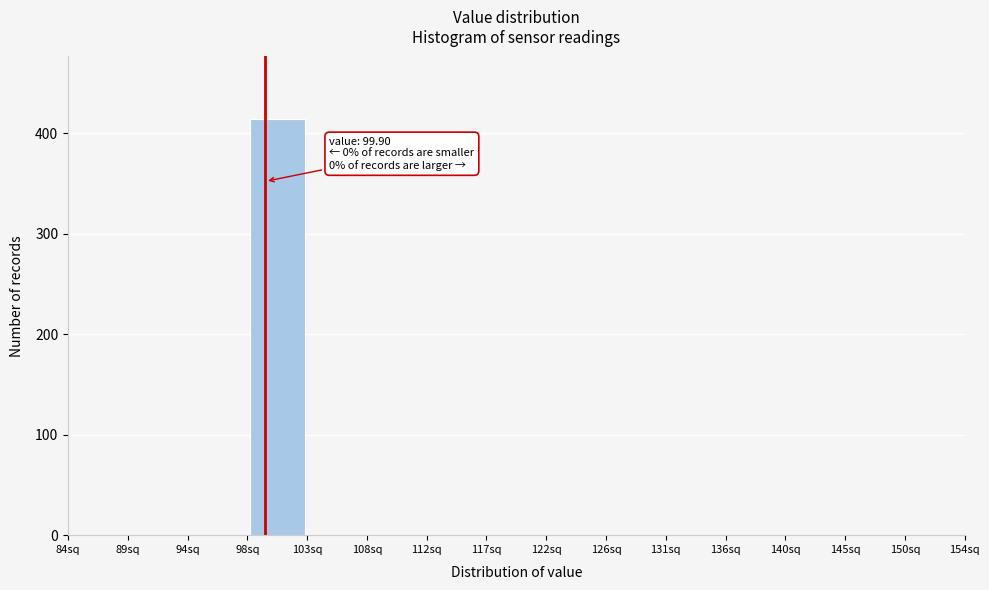

Over which range of the x-axis is the bar tallest?

98.5 to 103.0